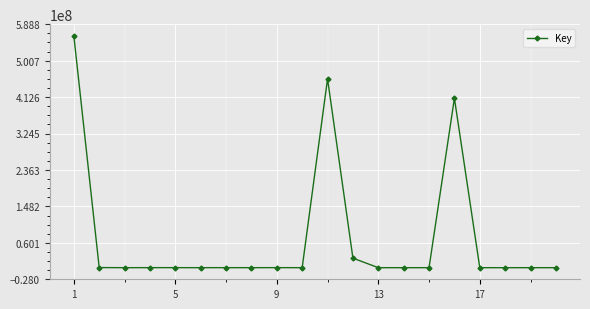

Count the number of categories in the chart.

20